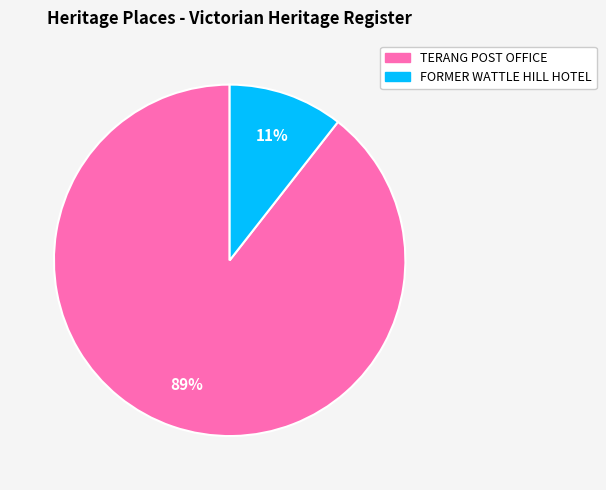

Count the number of slices in the pie.

2